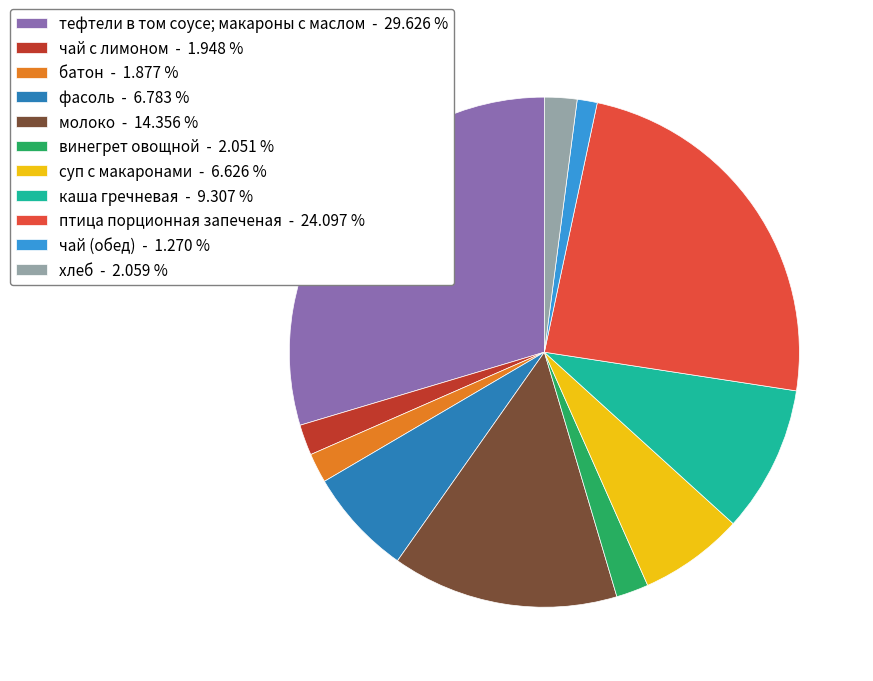

Is there any slice that represents more than half of the pie?

No